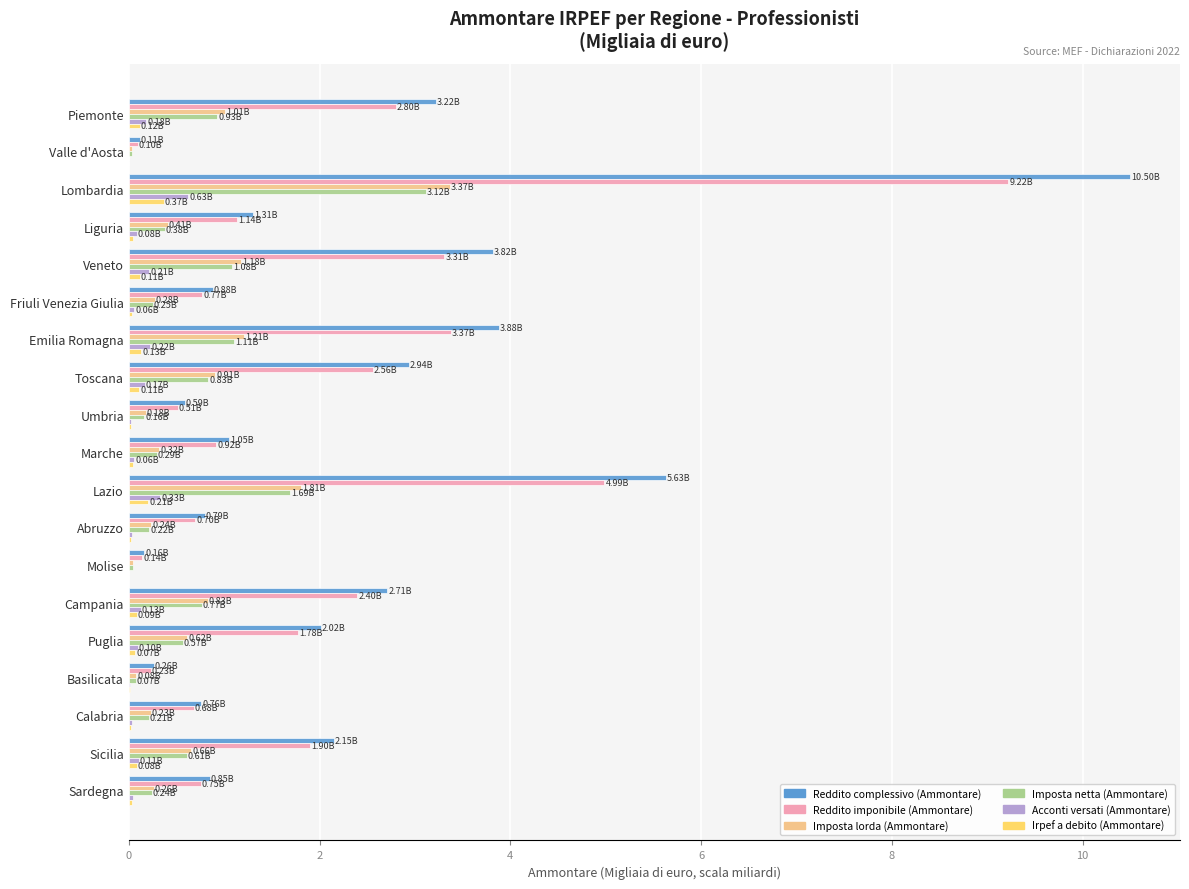

What is the sum of all Reddito complessivo (Ammontare) values?

43.6